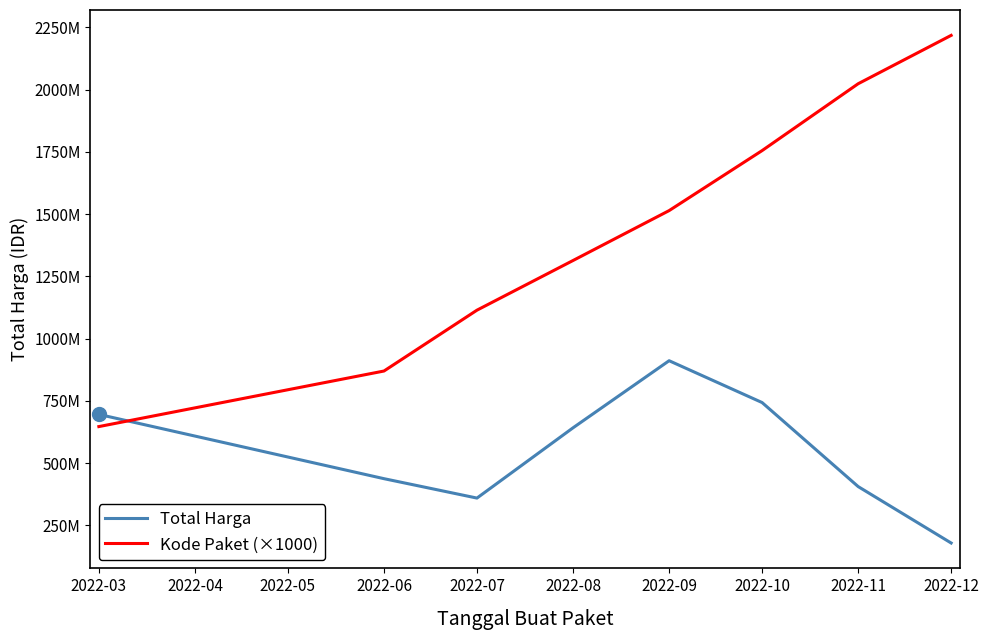

Between which two adjacent categories do Total Harga and Kode Paket (×1000) first intersect?

2022-03 and 2022-06